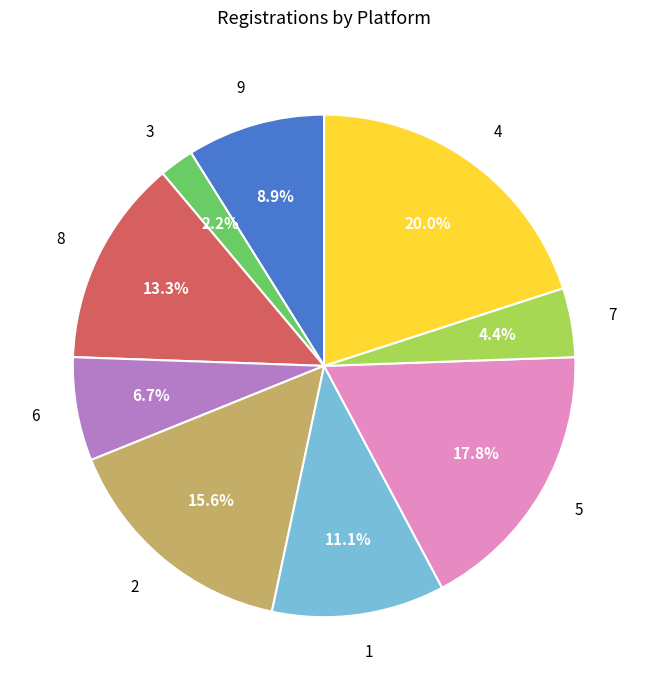

Does any single category account for the majority?

No